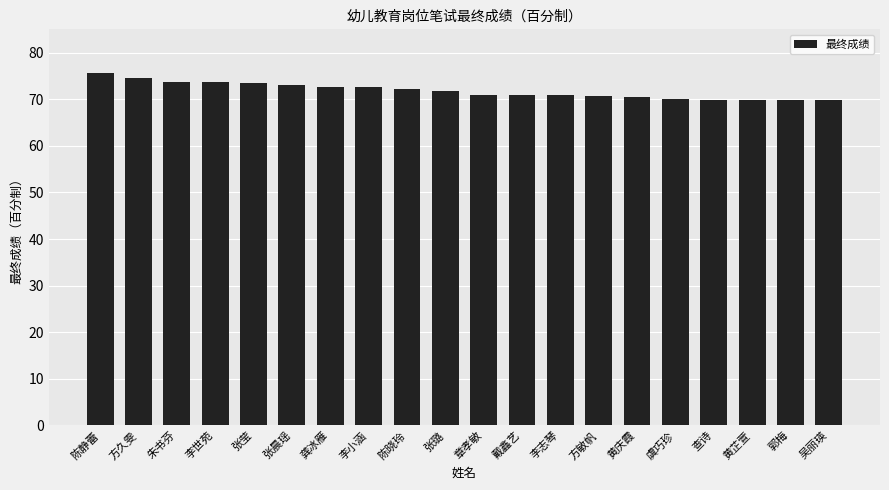

What is the label of the 10th bar from the right?

章孝敏